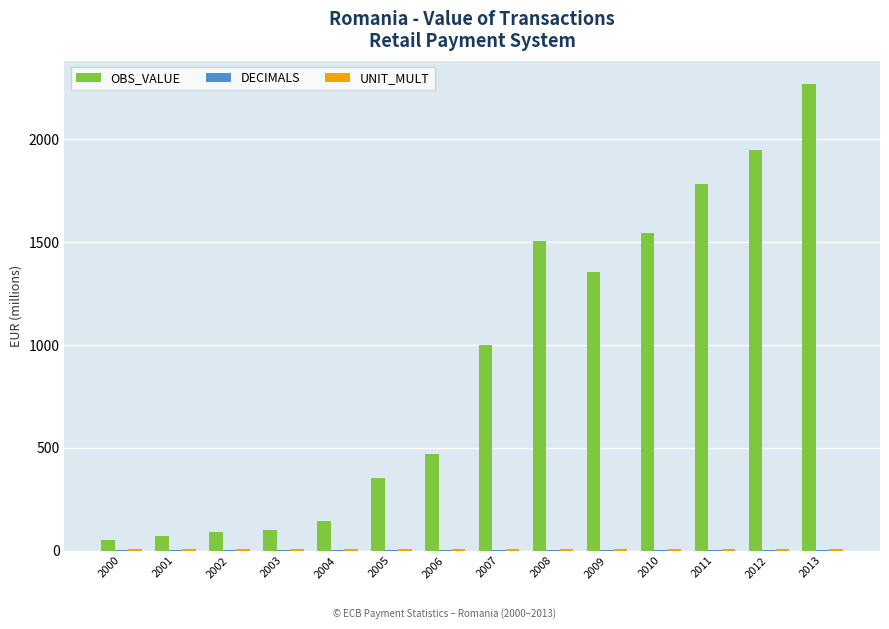

Which series changed the most between 2007 and 2011?

OBS_VALUE